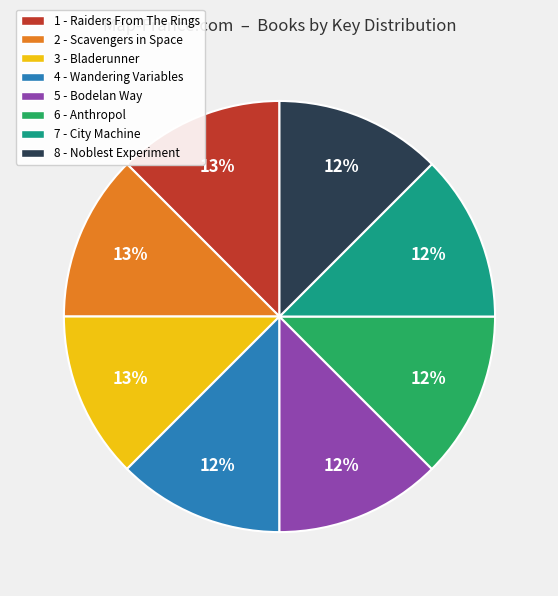

To the nearest percent, what is the combined percentage of 3 - Bladerunner and 5 - Bodelan Way?

25%